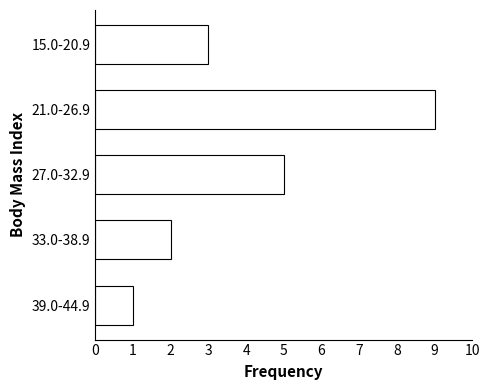

Reading bottom to top, transcribe all the data shown in this chart.

39.0-44.9=1	33.0-38.9=2	27.0-32.9=5	21.0-26.9=9	15.0-20.9=3